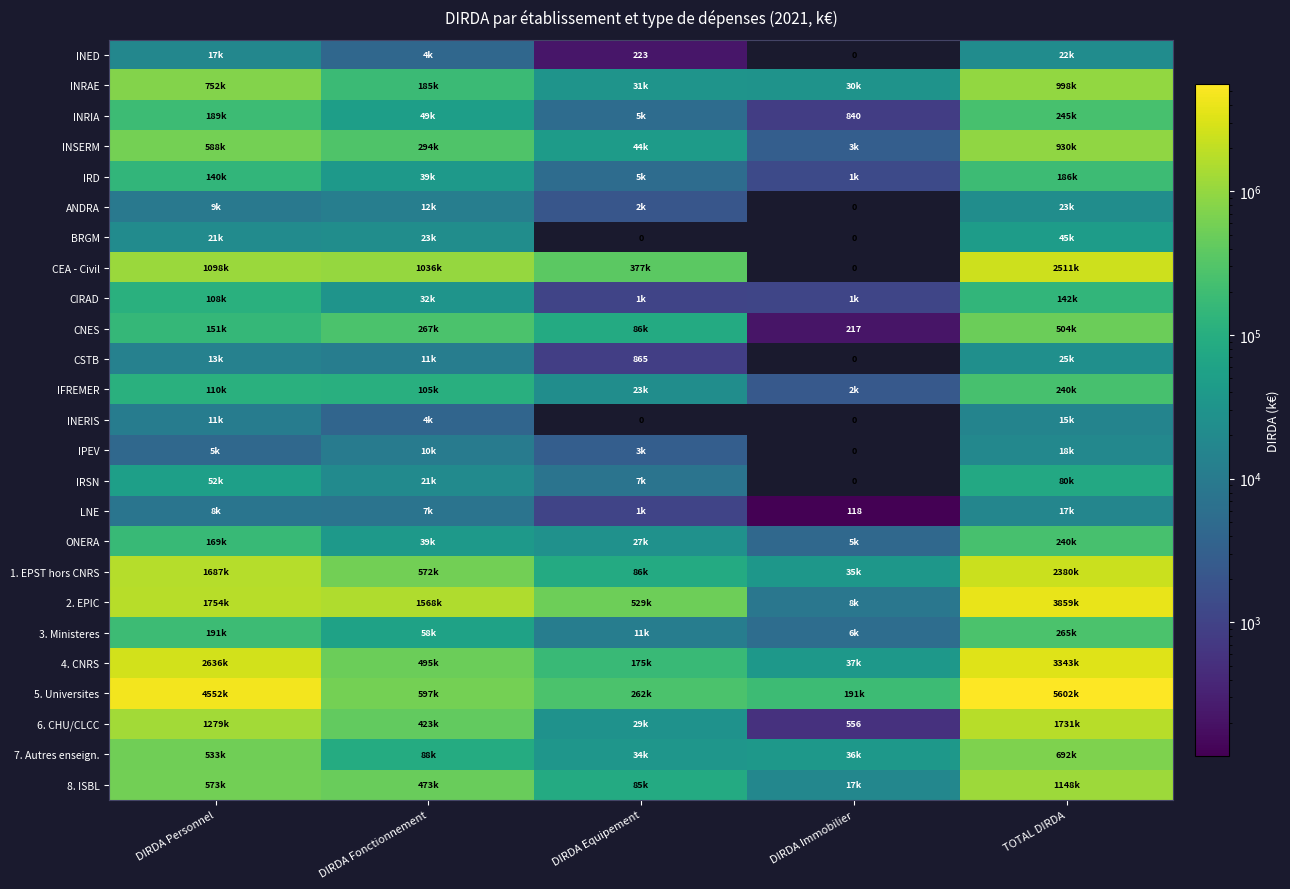

The value of ONERA at DIRDA Equipement is 8854. True or false?

False